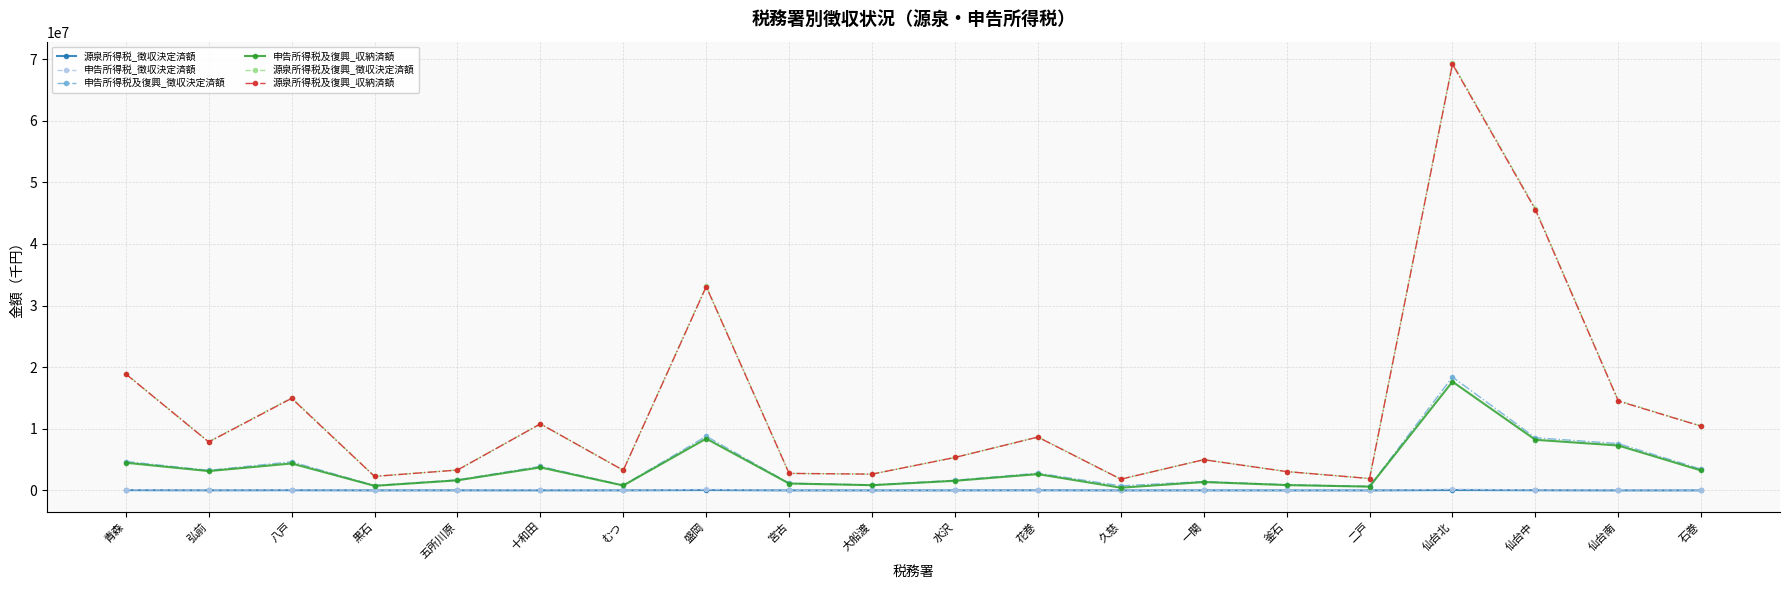

Which series has the widest spread of values?

源泉所得税及復興_徴収決定済額